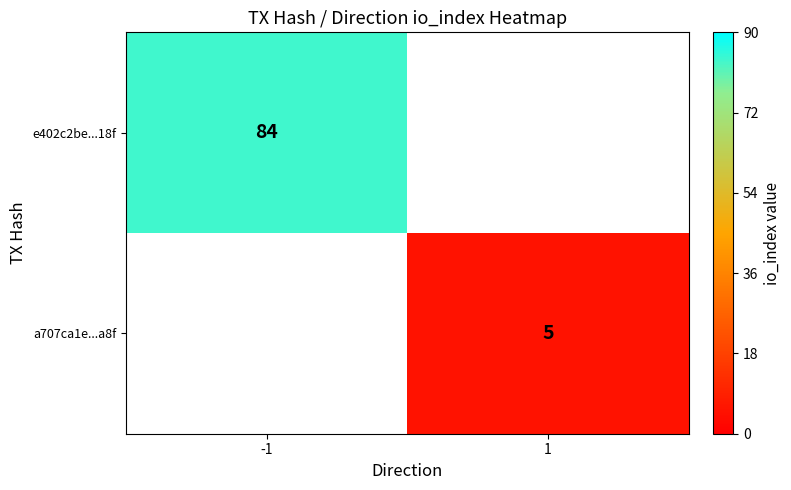

The e402c2be...18f series shows 20 at -1. True or false?

False